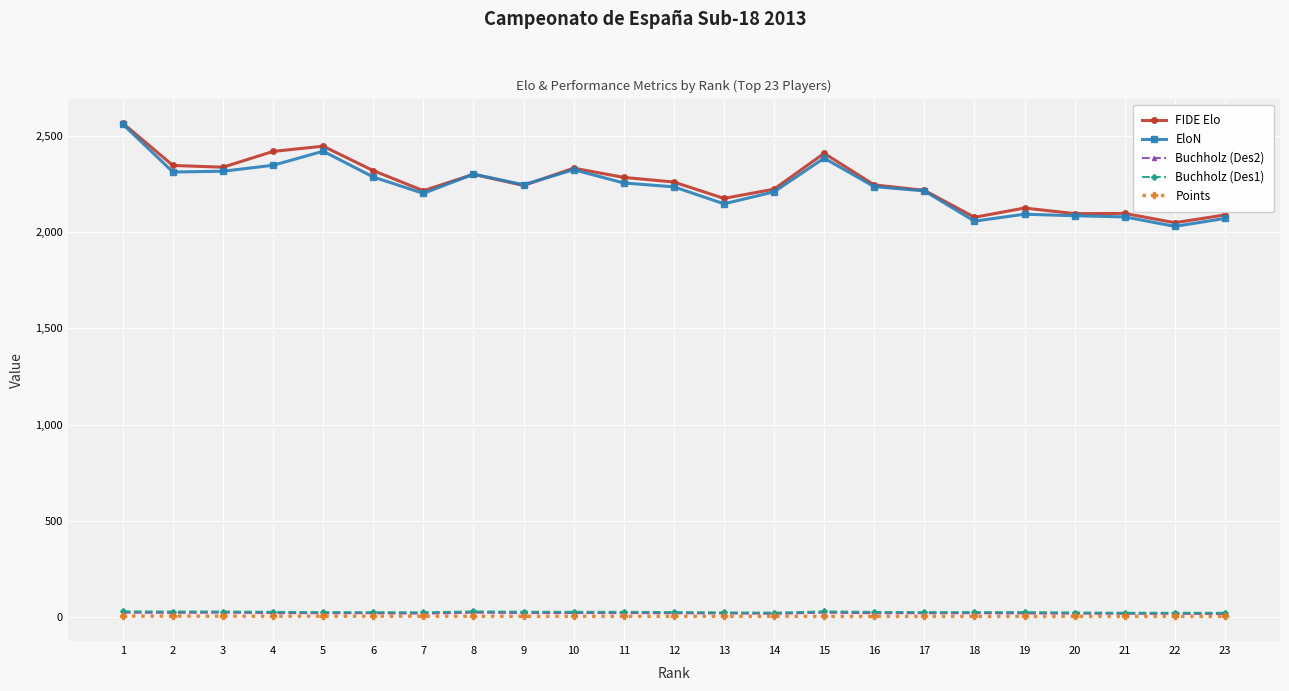

True or false: Points and FIDE Elo intersect in this chart.

False